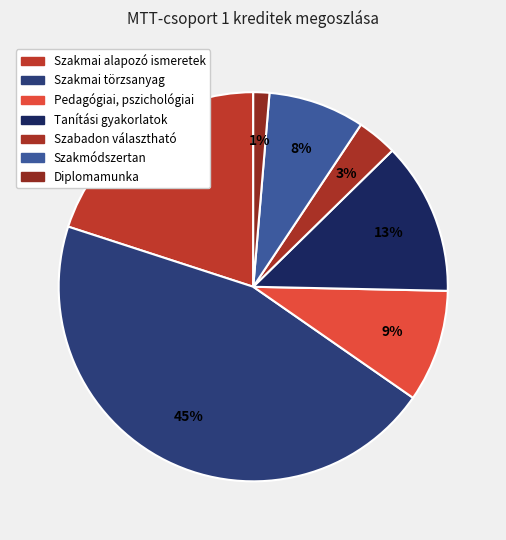

Rank the categories by value from highest to lowest.

Szakmai törzsanyag, Szakmai alapozó ismeretek, Tanítási gyakorlatok, Pedagógiai, pszichológiai, Szakmódszertan, Szabadon választható, Diplomamunka